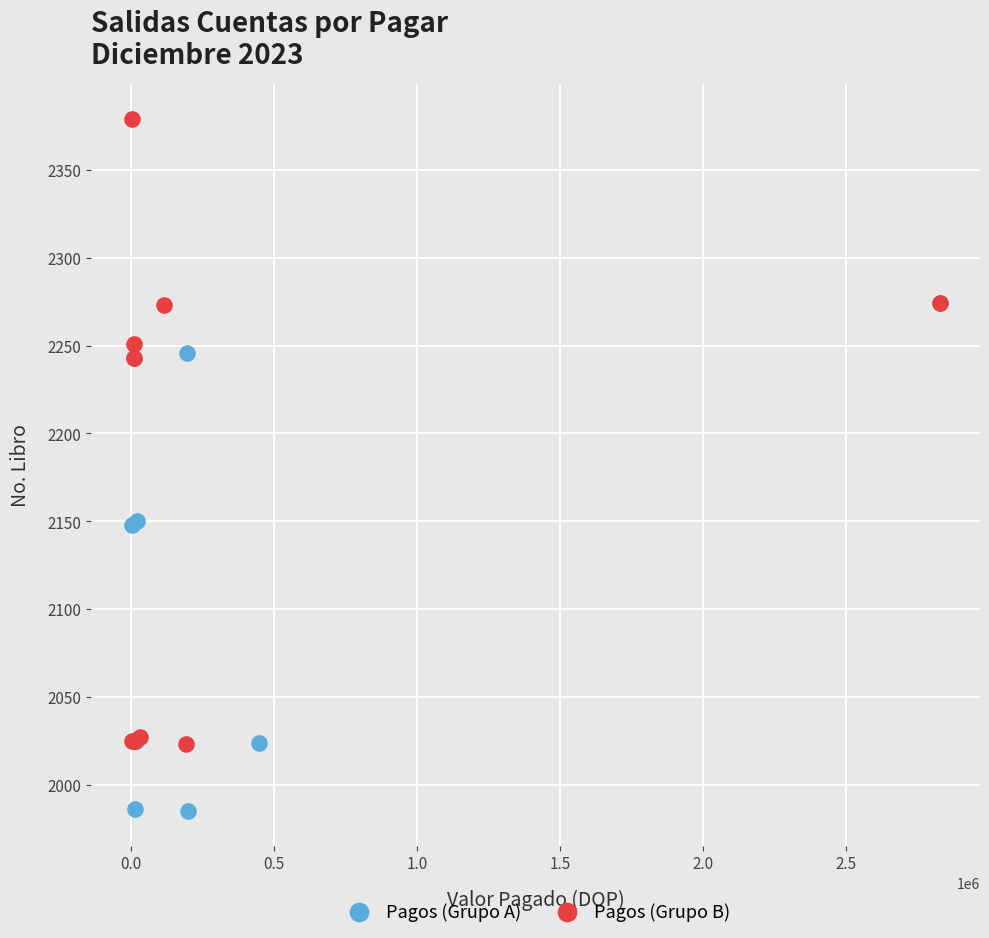

Which series reaches the maximum Y coordinate?

Pagos (Grupo B)